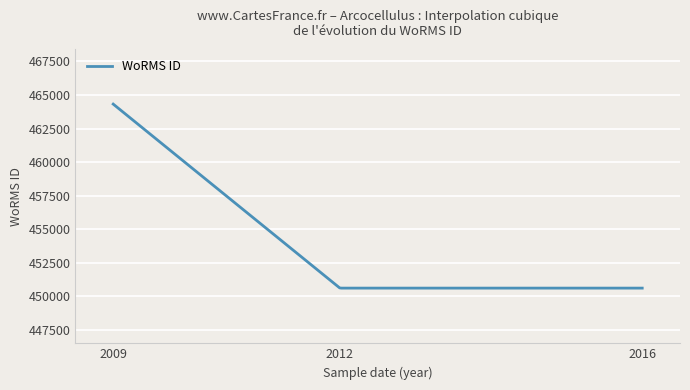

What is the difference between the maximum and minimum values?

13710.0